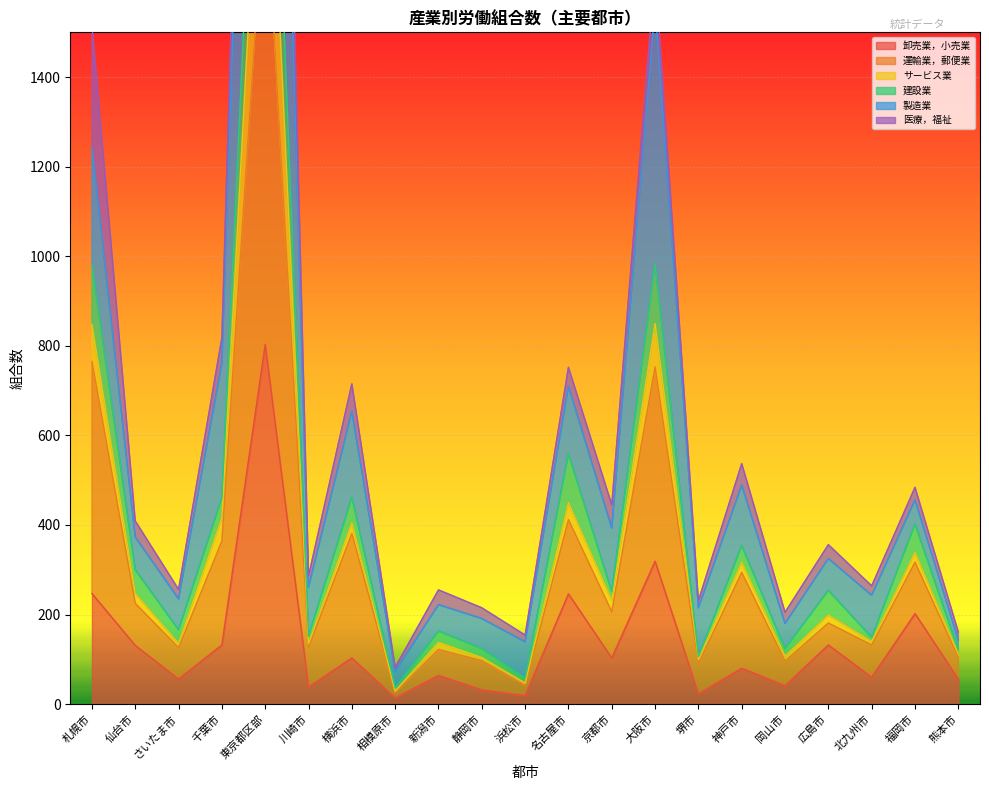

What is the difference between the maximum and minimum values in the 建設業 series?

2512